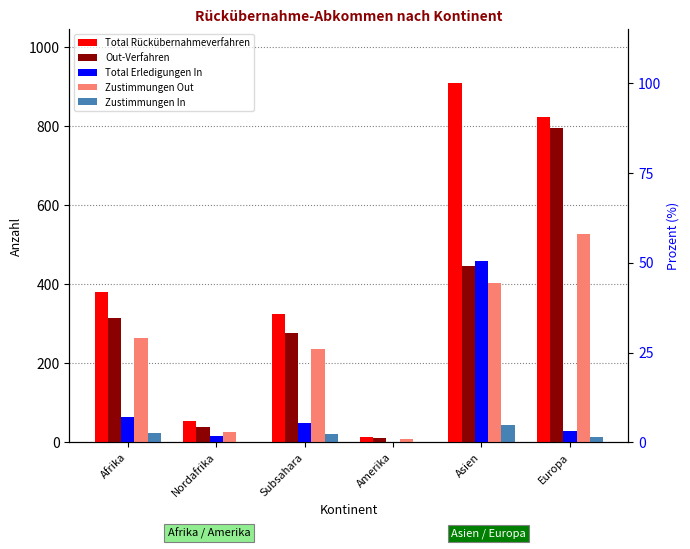

Which series has the largest range (max minus min)?

Total Rückübernahmeverfahren